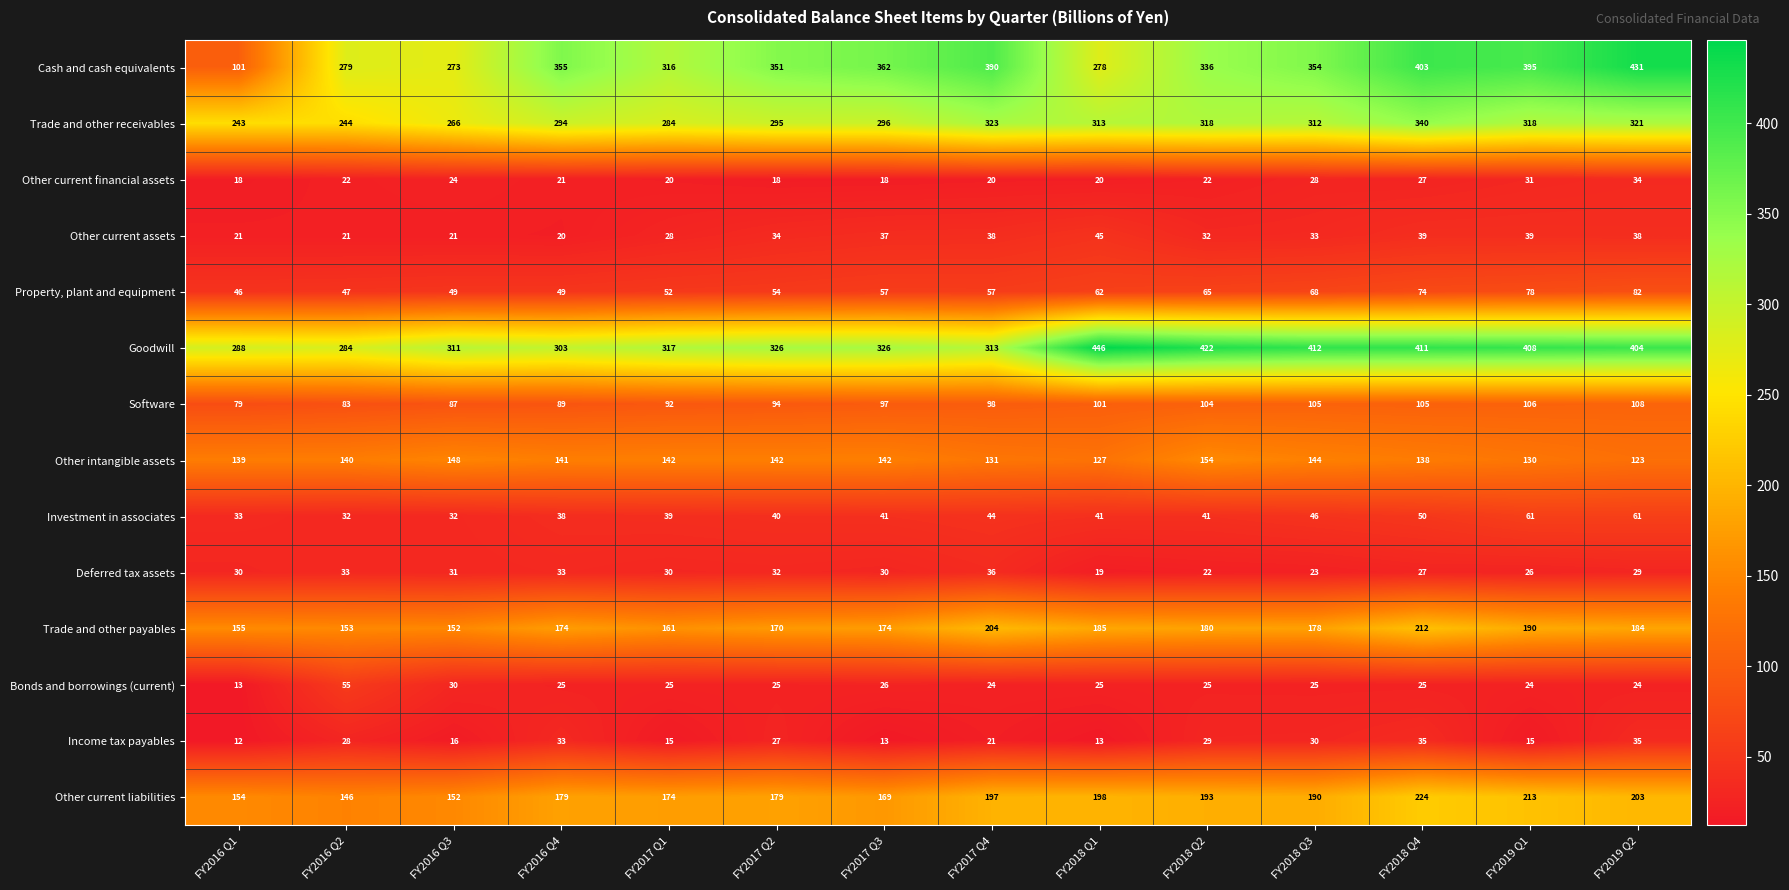

At how many categories does at least one series exceed 219?

14